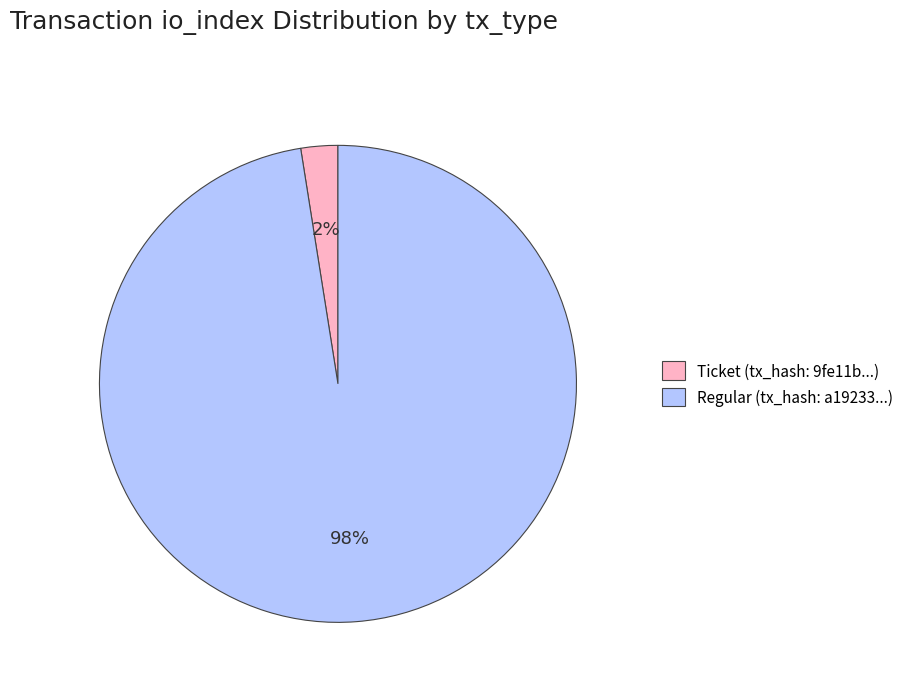

How many segments does this pie chart have?

2